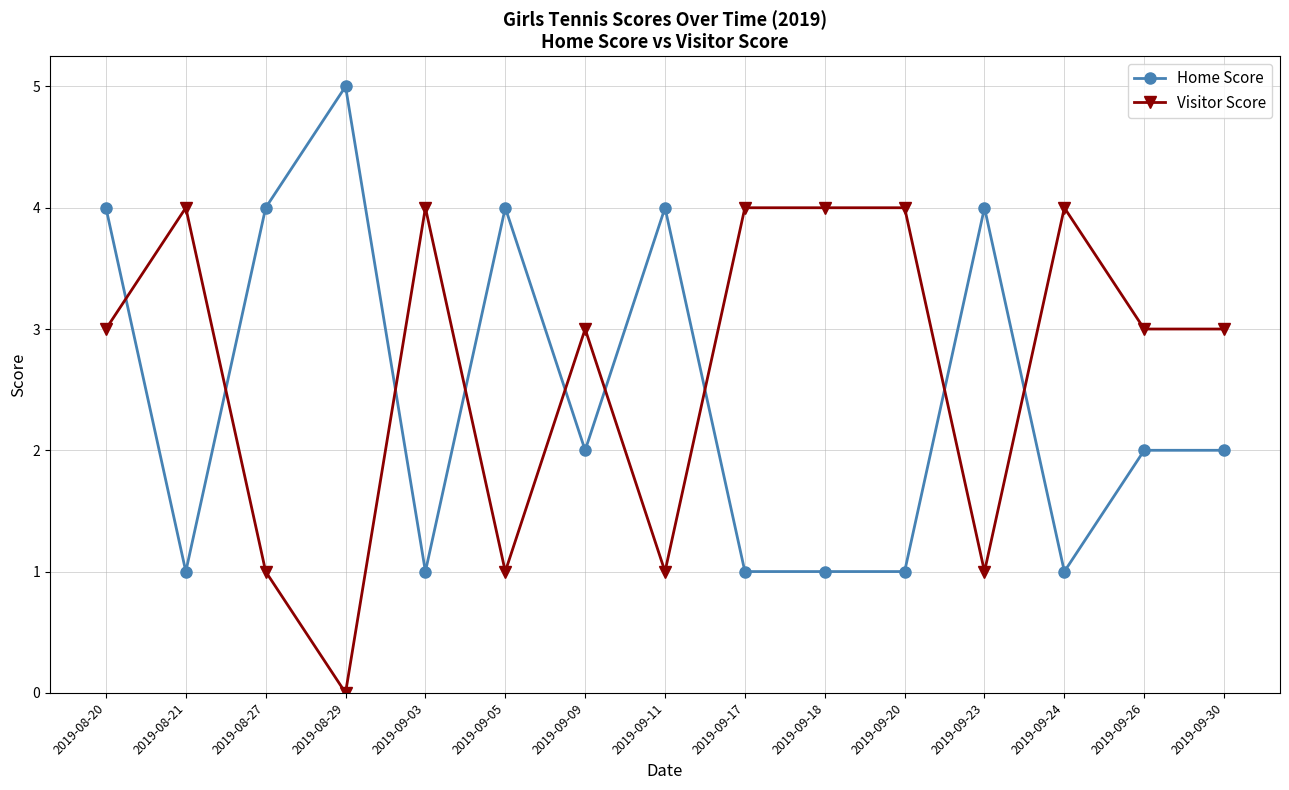

What are all the series names shown in the legend?

Home Score, Visitor Score